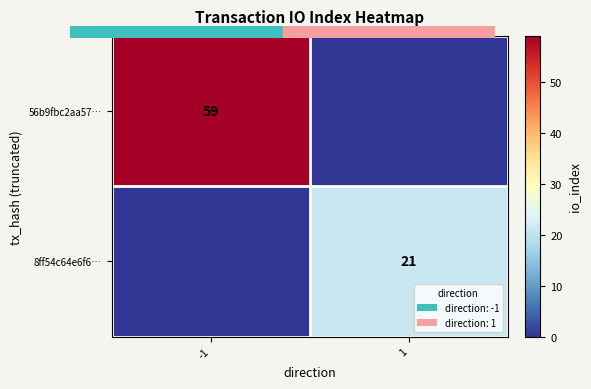

Which series has the largest total across all categories?

56b9fbc2aa57…